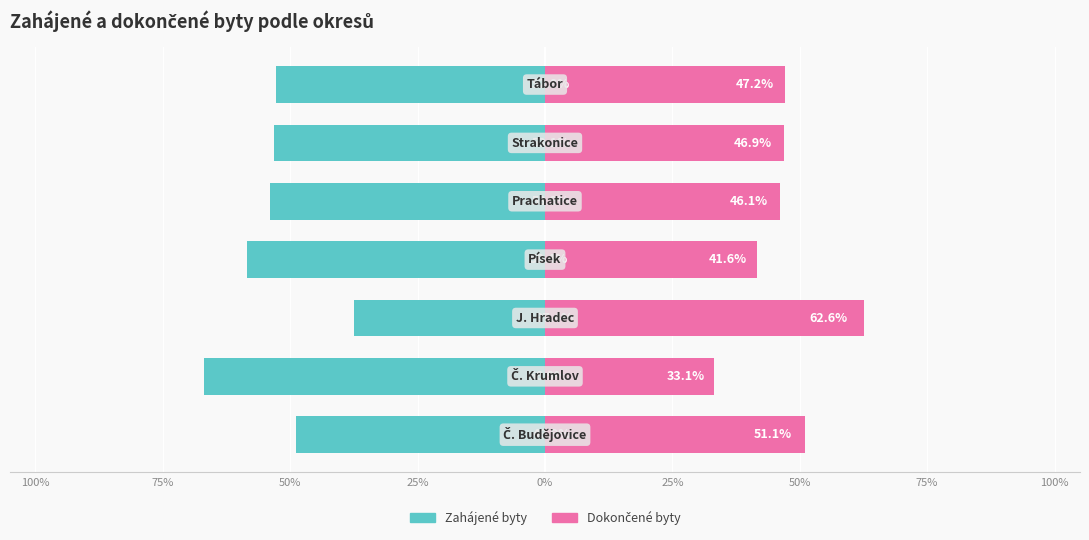

What is the approximate value of Zahájené byty at 50%?

-52.8